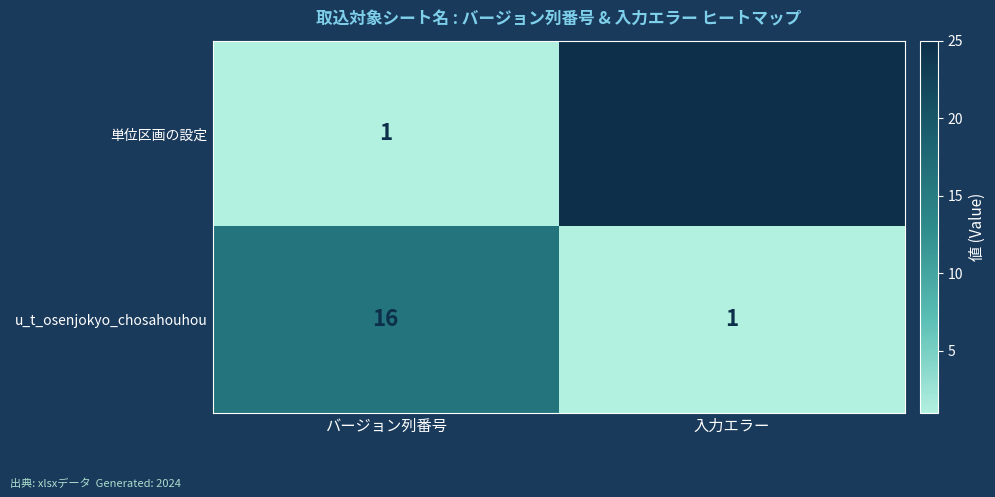

What is the difference between the u_t_osenjokyo_chosahouhou values at 入力エラー and バージョン列番号?

15